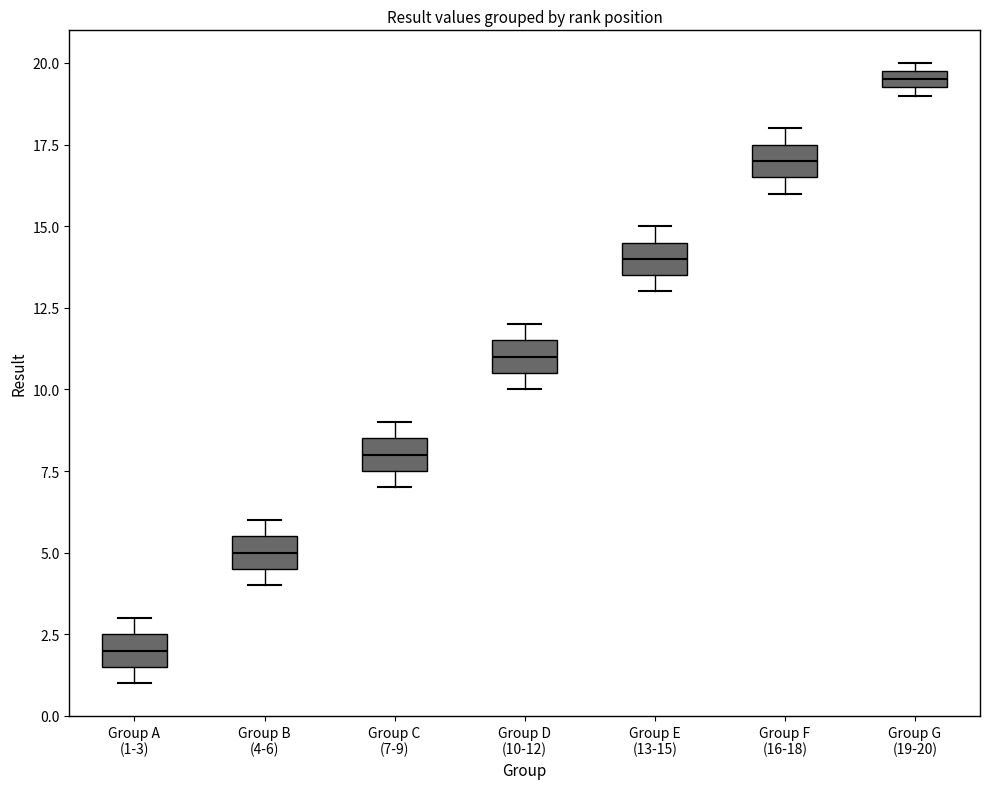

Which box's median line is the lowest?

Group A (1-3)